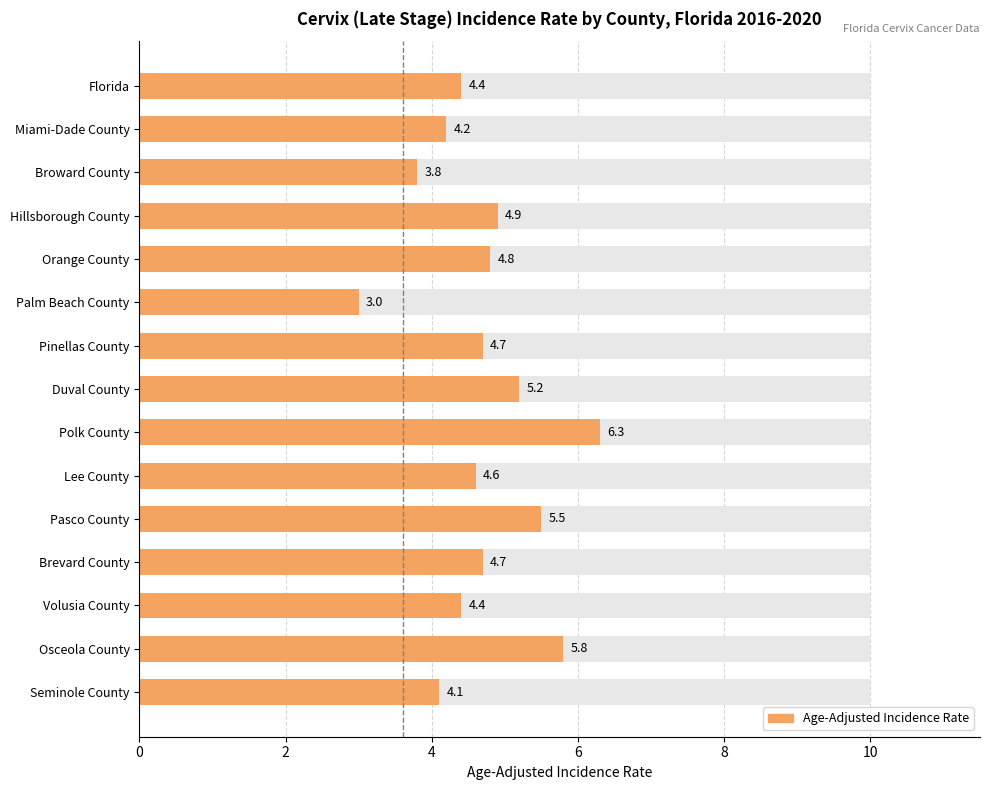

What is the difference between the maximum and minimum values?

3.3